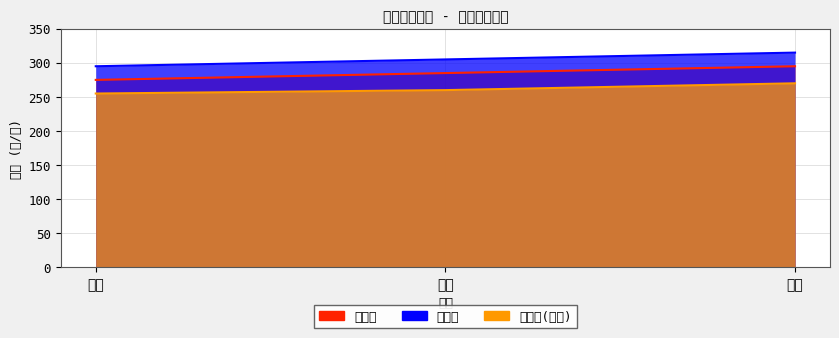

How many 散装价 values are between 275 and 295?

3